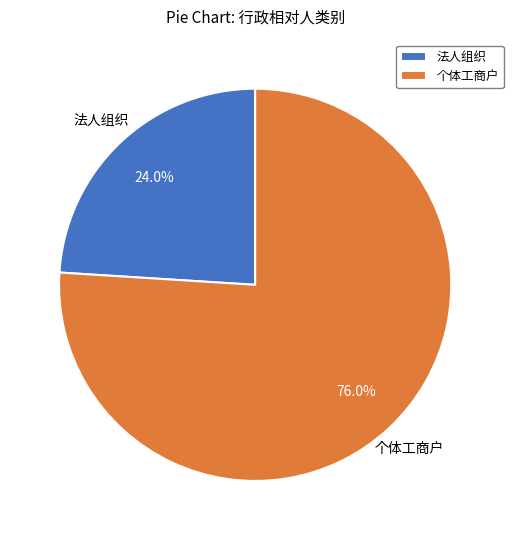

Rank the categories by value from lowest to highest.

法人组织, 个体工商户